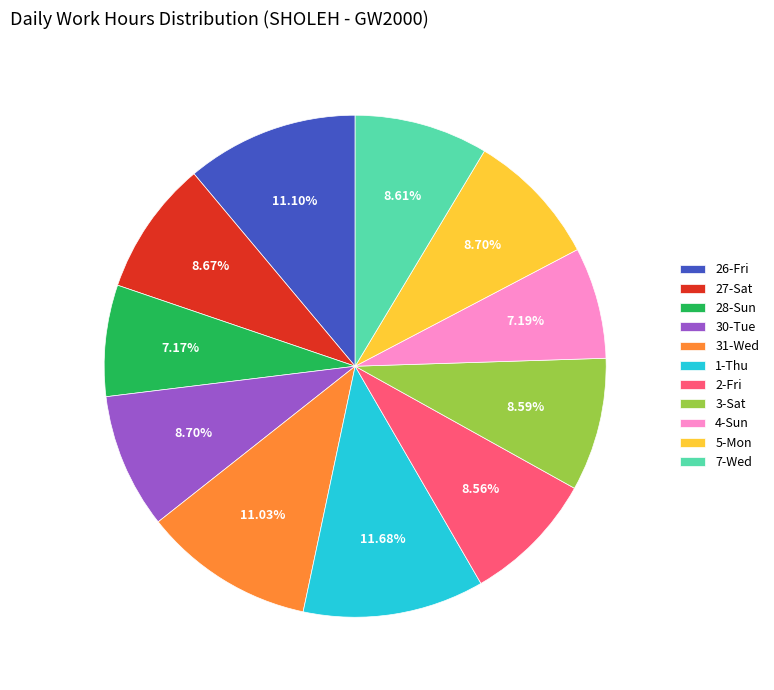

Does 3-Sat account for over 50% of the chart?

No